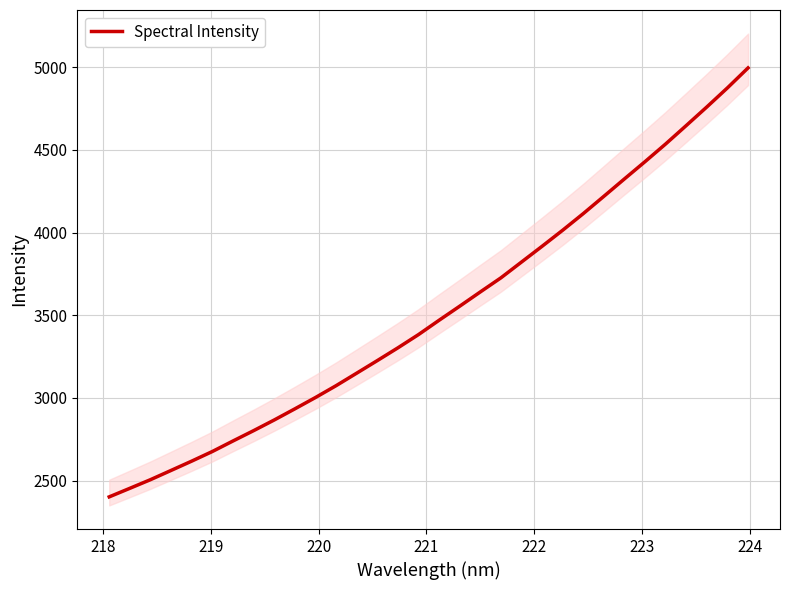

What is the difference between the maximum and minimum values?

2595.0